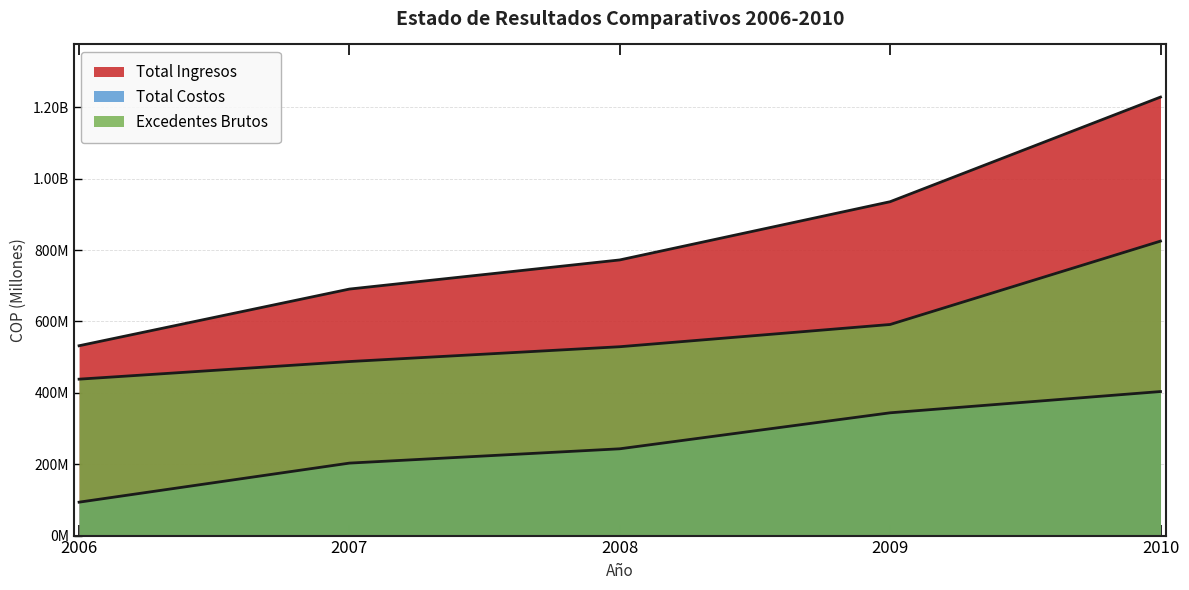

List the labels in order of Total Costos value, largest first.

2010, 2009, 2008, 2007, 2006